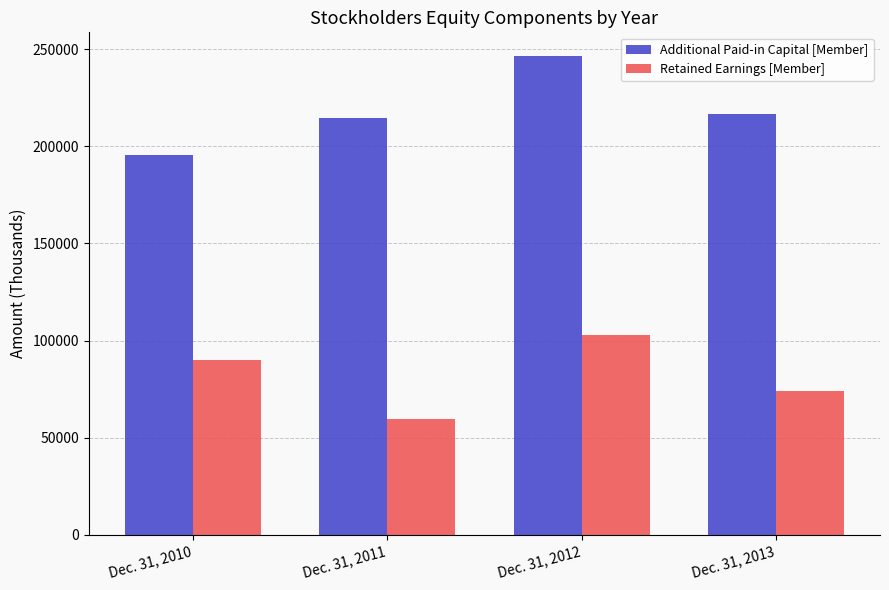

Is it true that Retained Earnings [Member] equals 90119 at Dec. 31, 2010?

True